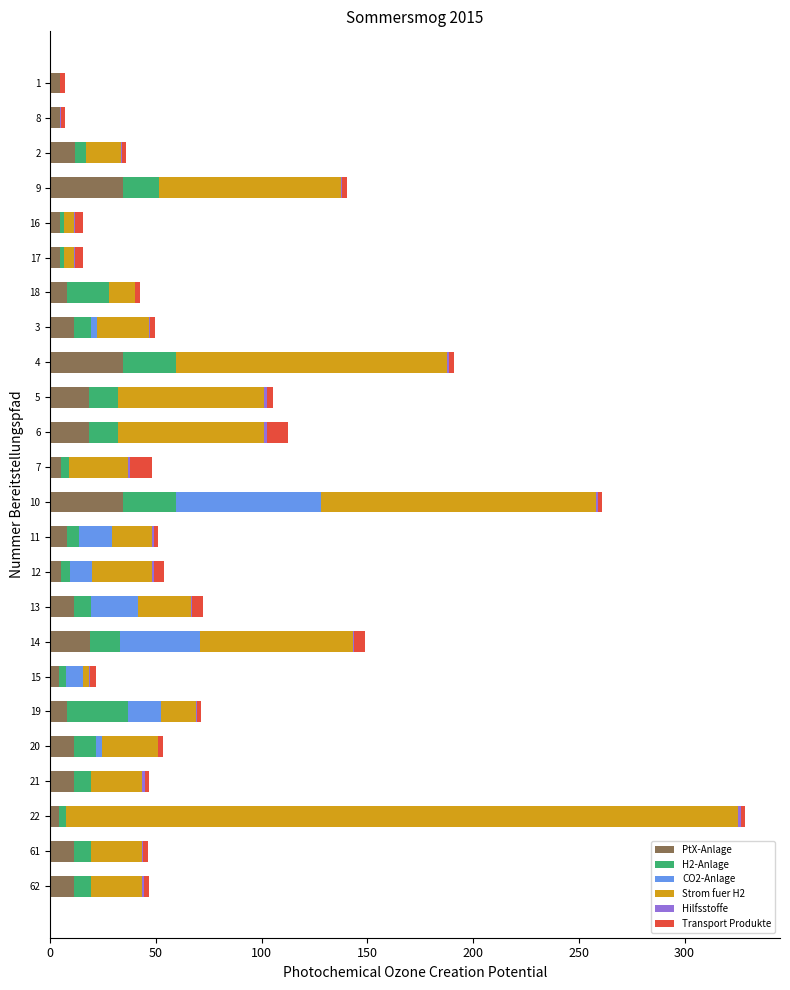

What is the sum of all PtX-Anlage values?

297.0